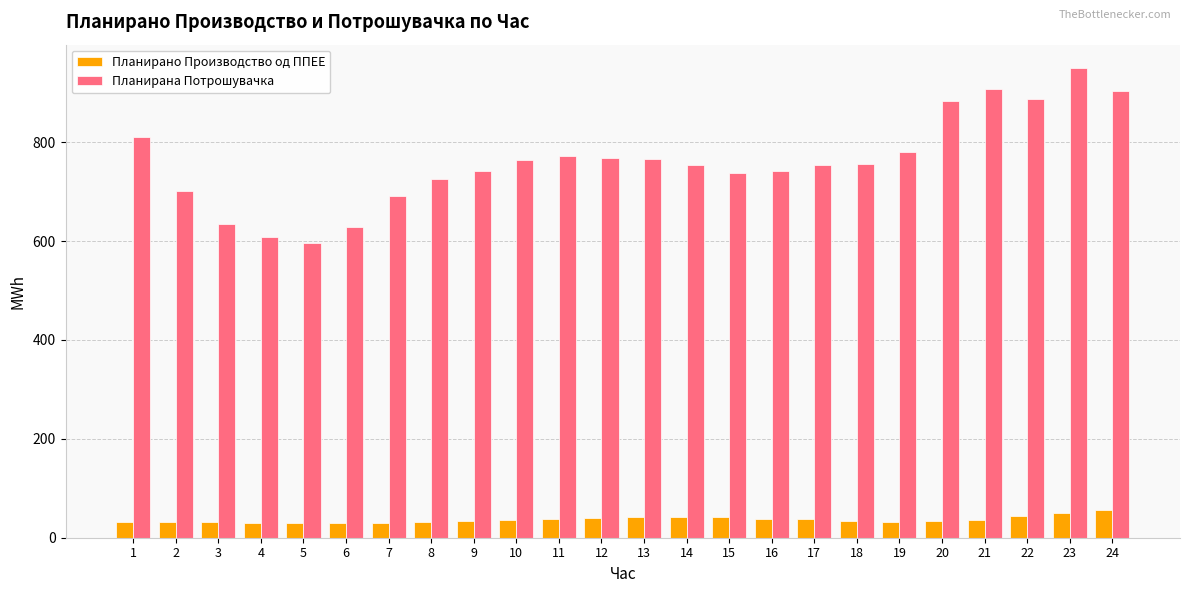

What is the difference between the second highest and minimum values in the Планирано Производство од ППЕЕ series?

20.5